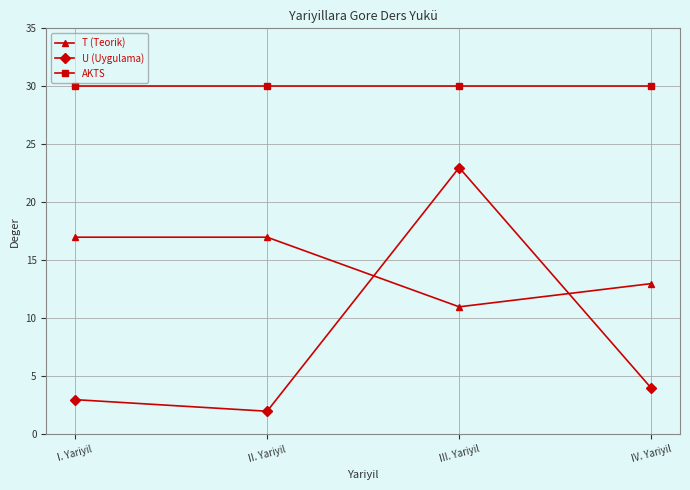

Reading left to right, extract all data points from this chart.

T (Teorik): I. Yariyil=17	II. Yariyil=17	III. Yariyil=11	IV. Yariyil=13
U (Uygulama): I. Yariyil=3	II. Yariyil=2	III. Yariyil=23	IV. Yariyil=4
AKTS: I. Yariyil=30	II. Yariyil=30	III. Yariyil=30	IV. Yariyil=30